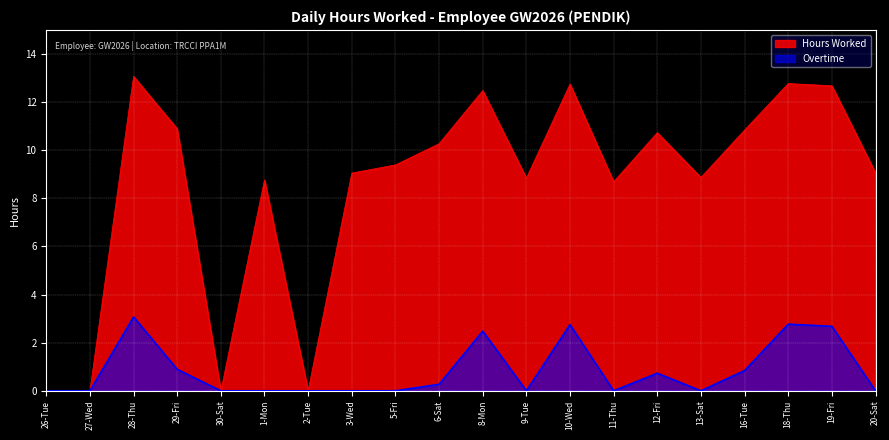

What is the difference between the highest and lowest values at 12-Fri?

10.0